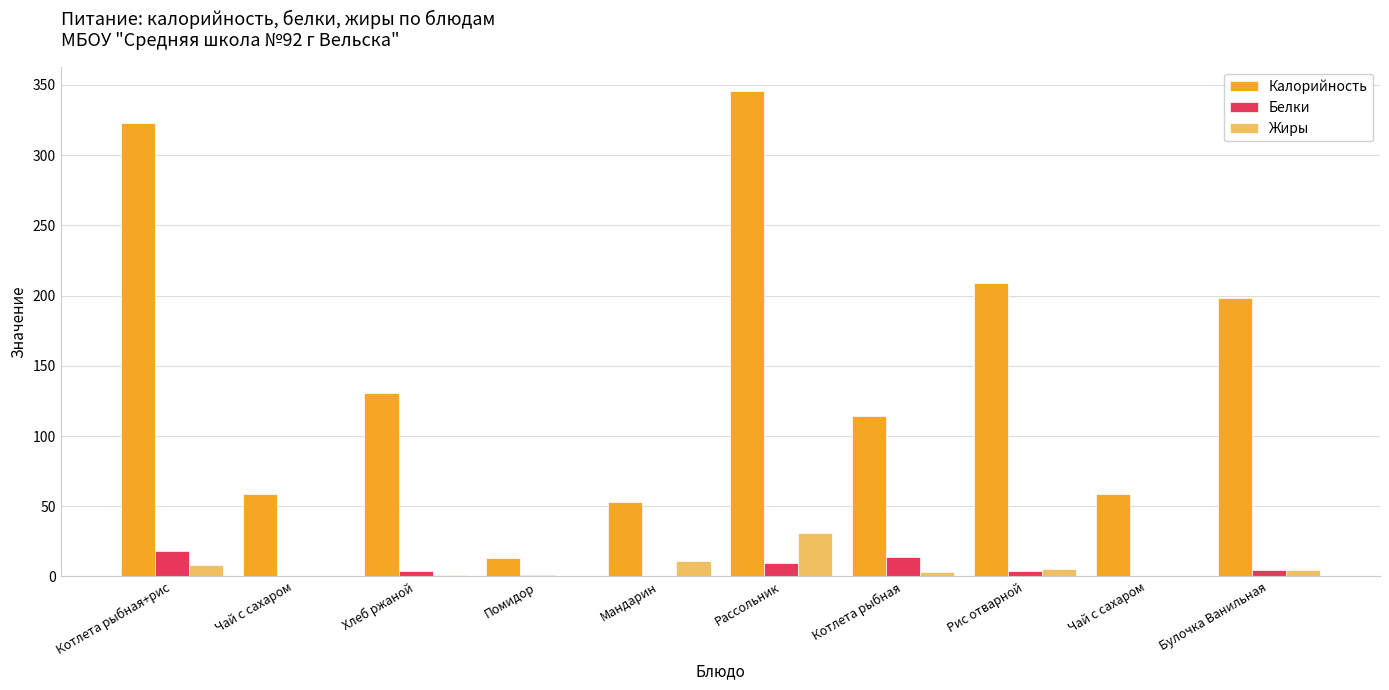

Where does the Белки series first go above 4?

Котлета рыбная+рис